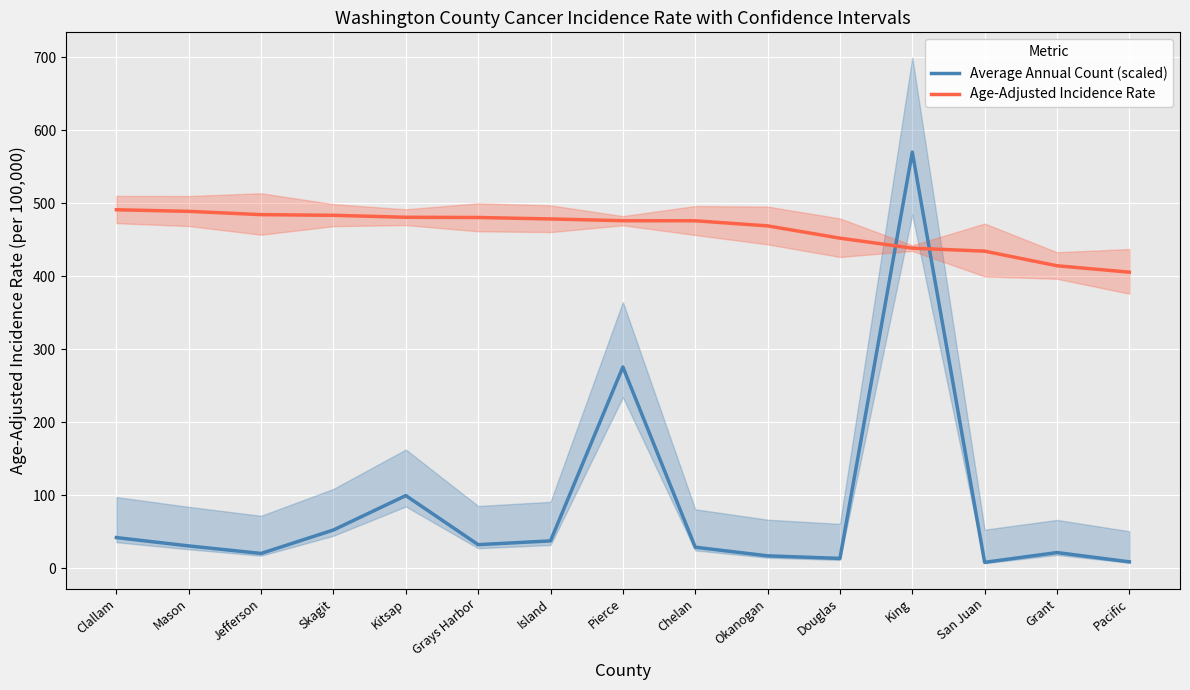

How many categories are shown in the chart?

15